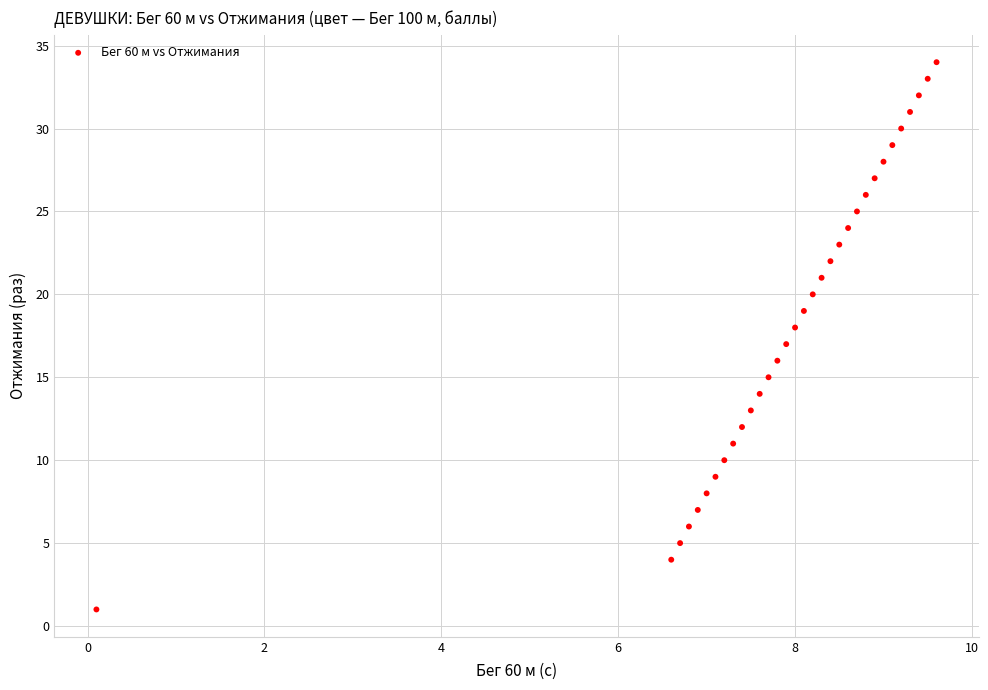

What is the range of Y values (max minus min)?

33